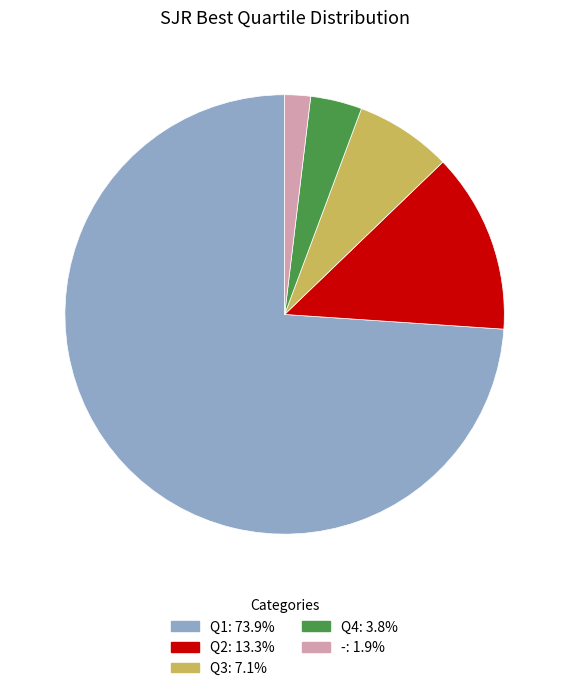

Which has a higher value, Q2 or Q1?

Q1